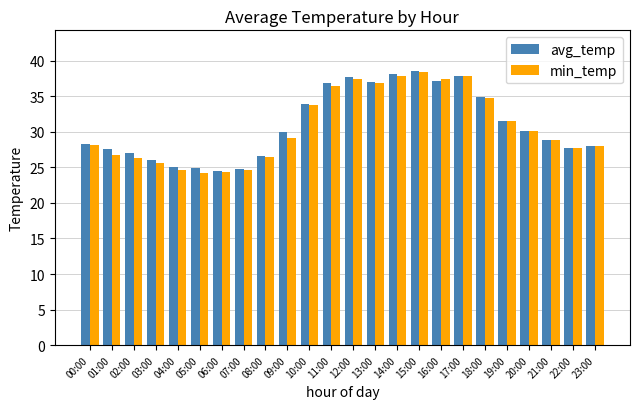

Between 12:00 and 20:00, which series saw the biggest shift?

avg_temp